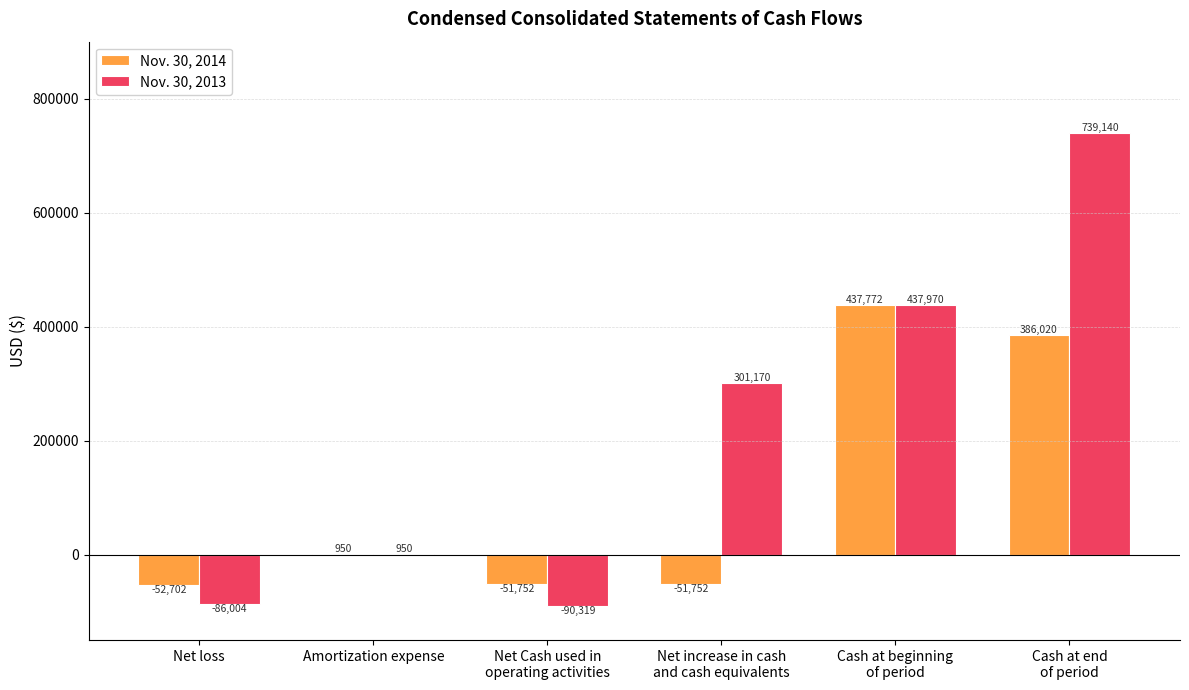

What is the highest value of the Nov. 30, 2013 series?

739140